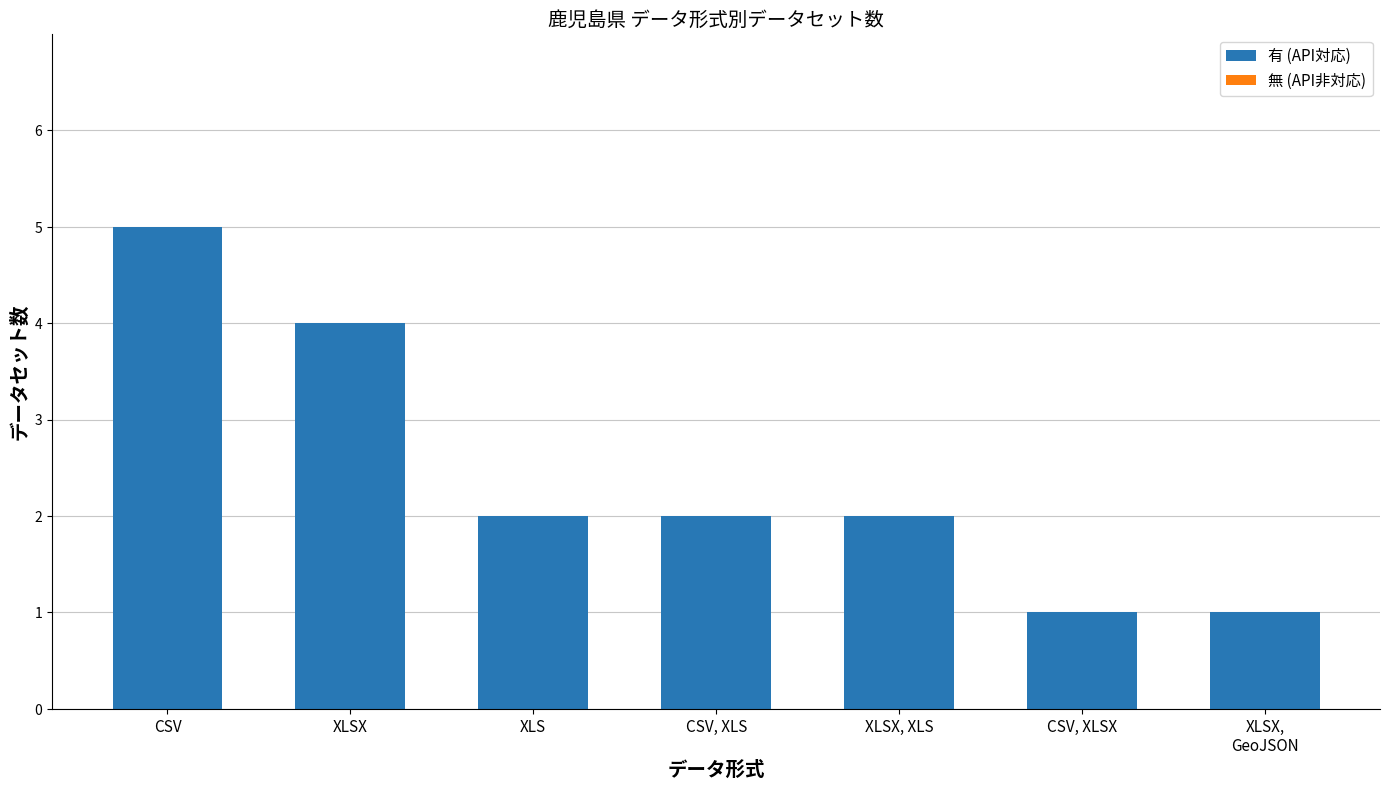

What is the label of the 3rd bar from the left?

XLS